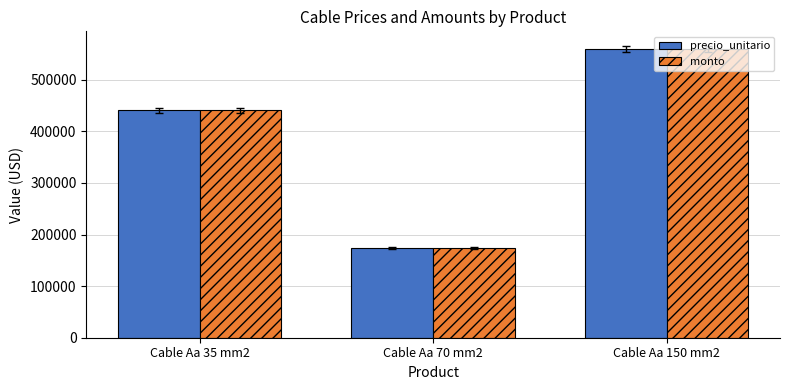

List the labels in order of precio_unitario value, largest first.

Cable Aa 150 mm2, Cable Aa 35 mm2, Cable Aa 70 mm2